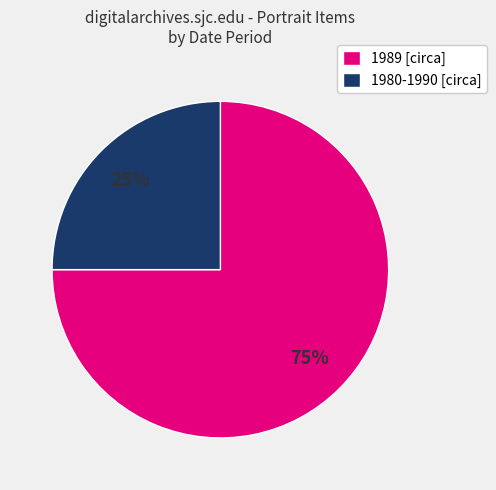

True or false: 1980-1990 [circa] accounts for 25% of the total.

True